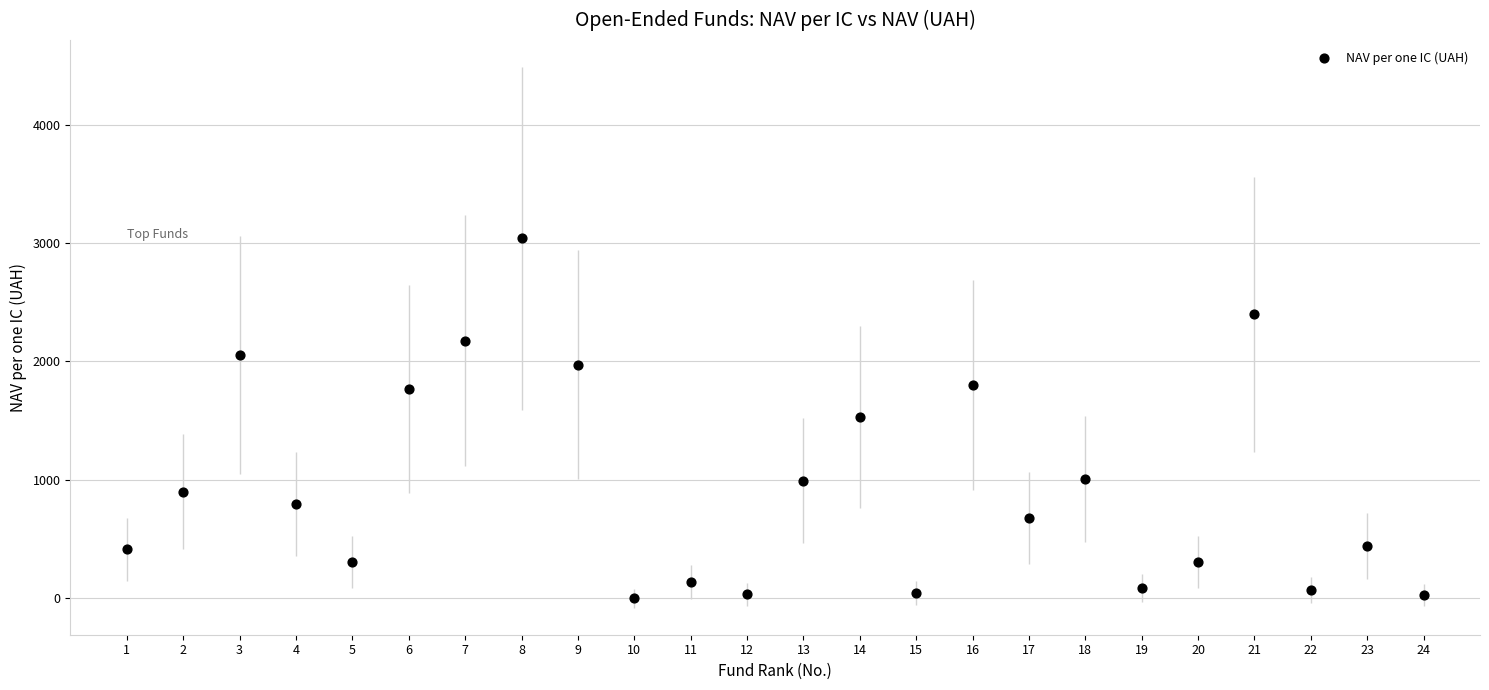

What is the range of Y values (max minus min)?

3037.4